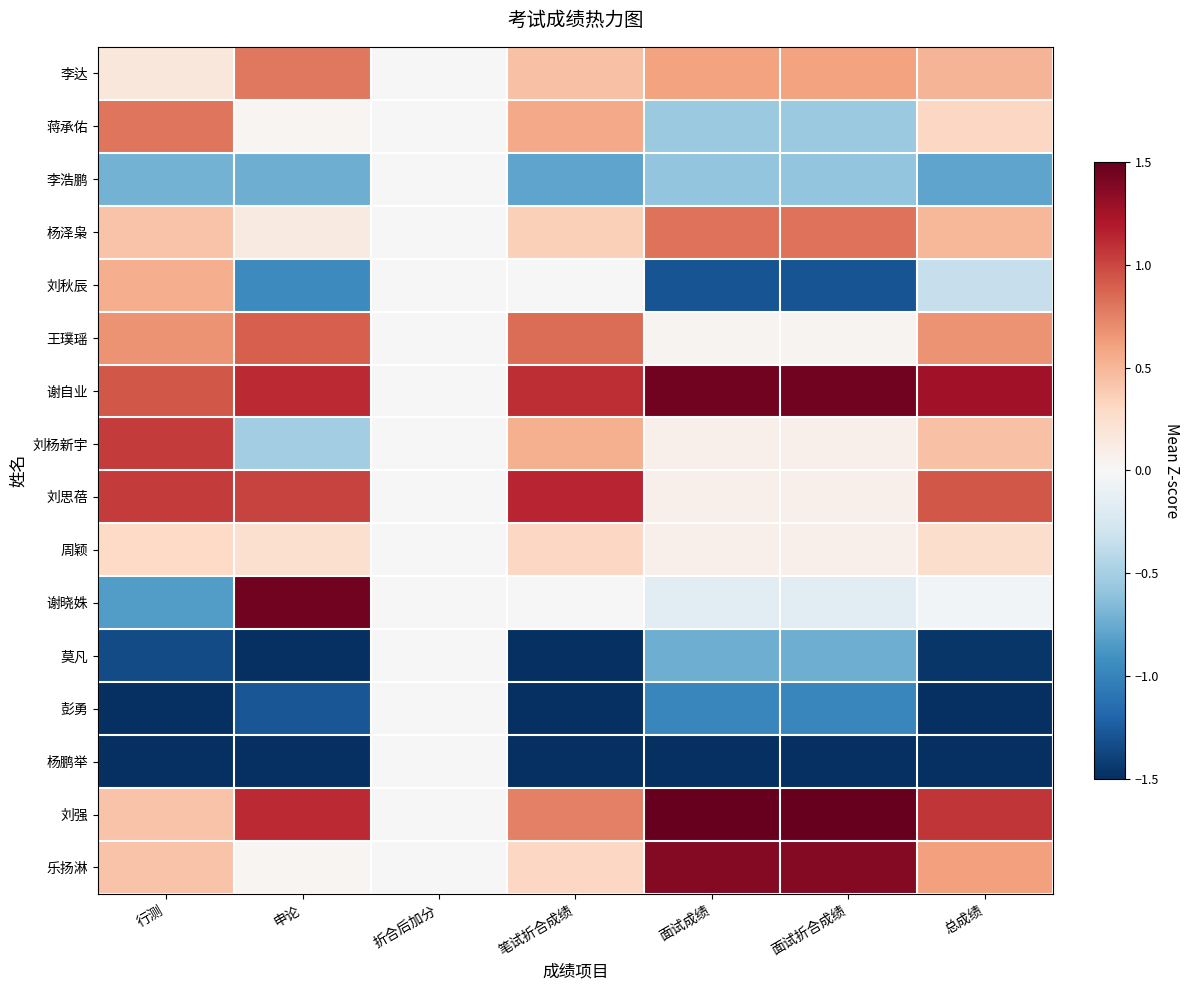

Which has a higher value, 行测 or 面试折合成绩?

面试折合成绩